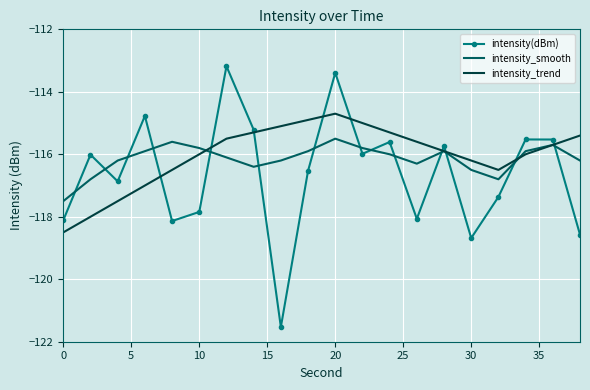

List the series in order of their overall mean, lowest first.

intensity(dBm), intensity_smooth, intensity_trend